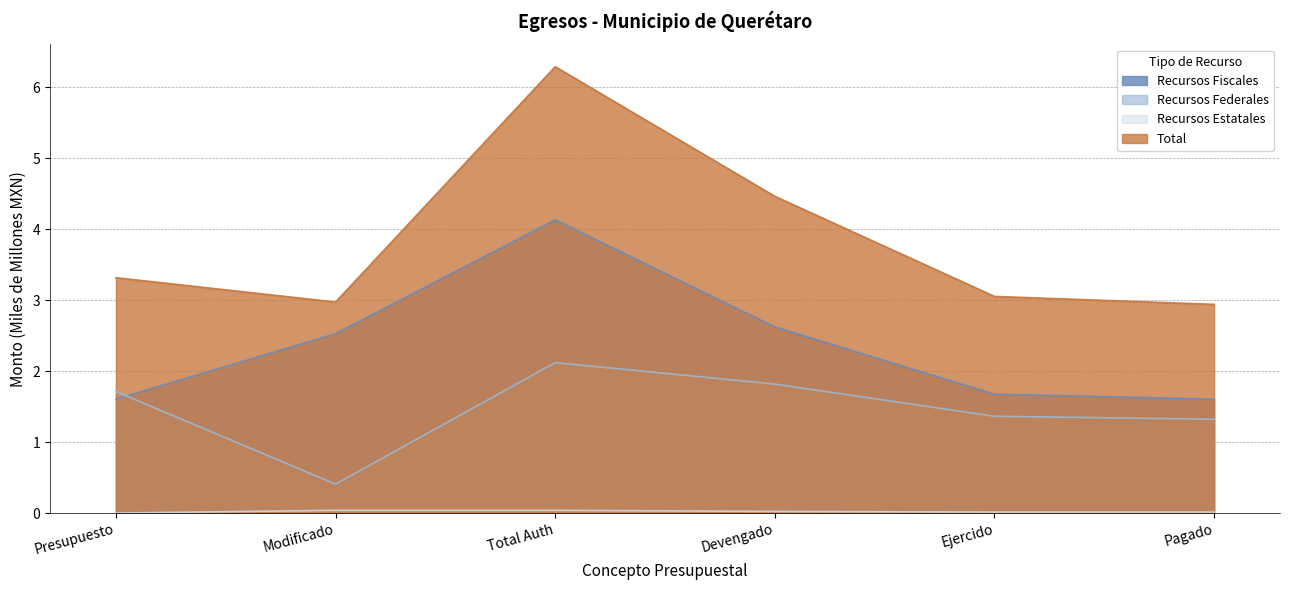

What is the highest value of the Recursos Federales series?

2.1